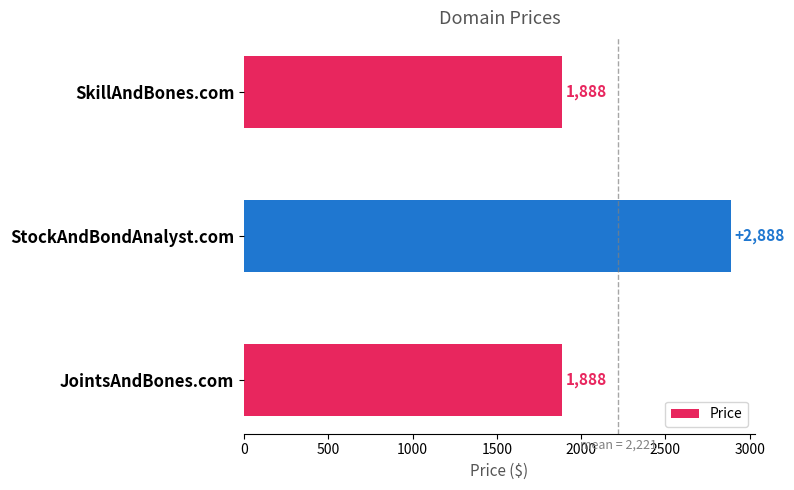

The value at StockAndBondAnalyst.com is 2888. True or false?

True